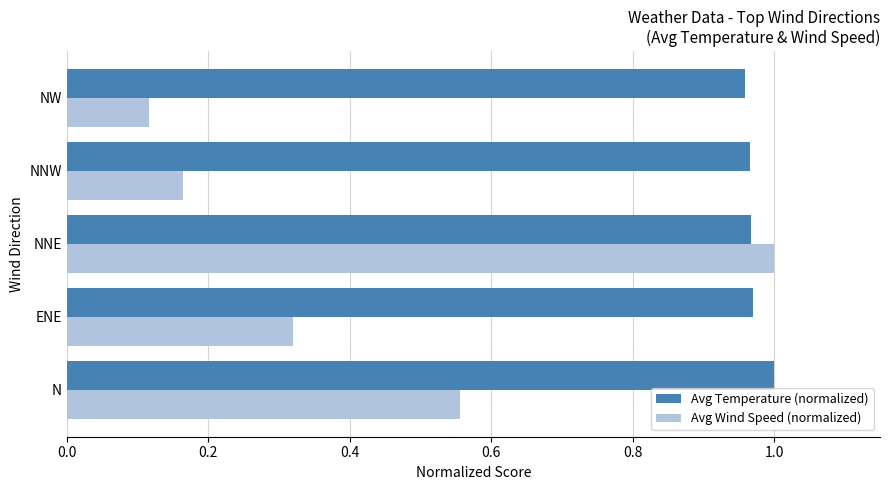

Where is Avg Wind Speed (normalized) nearest to the value 0?

NW